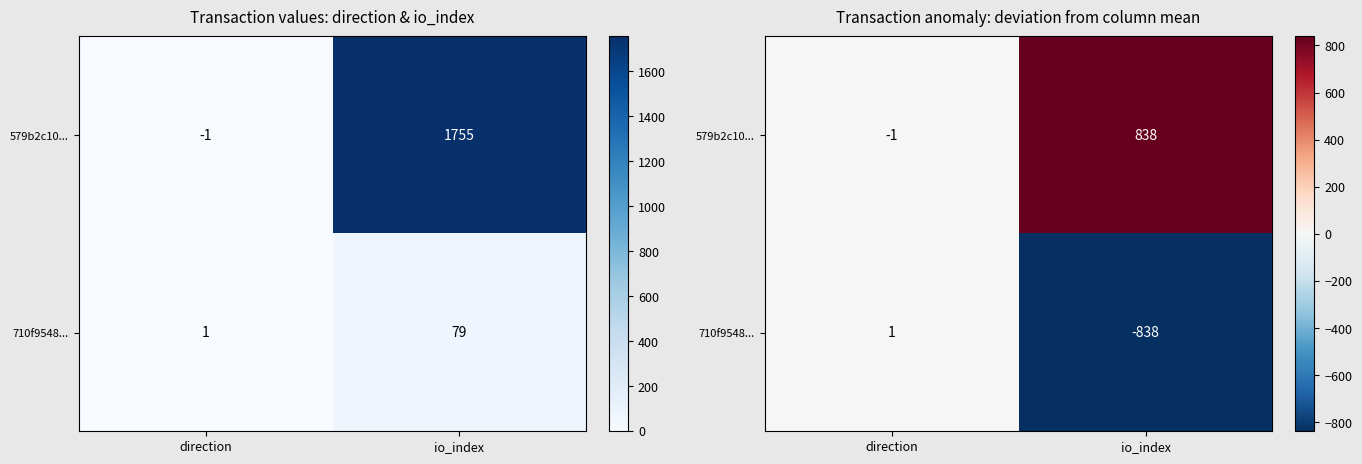

Is it true that 710f9548... equals -838 at io_index?

True